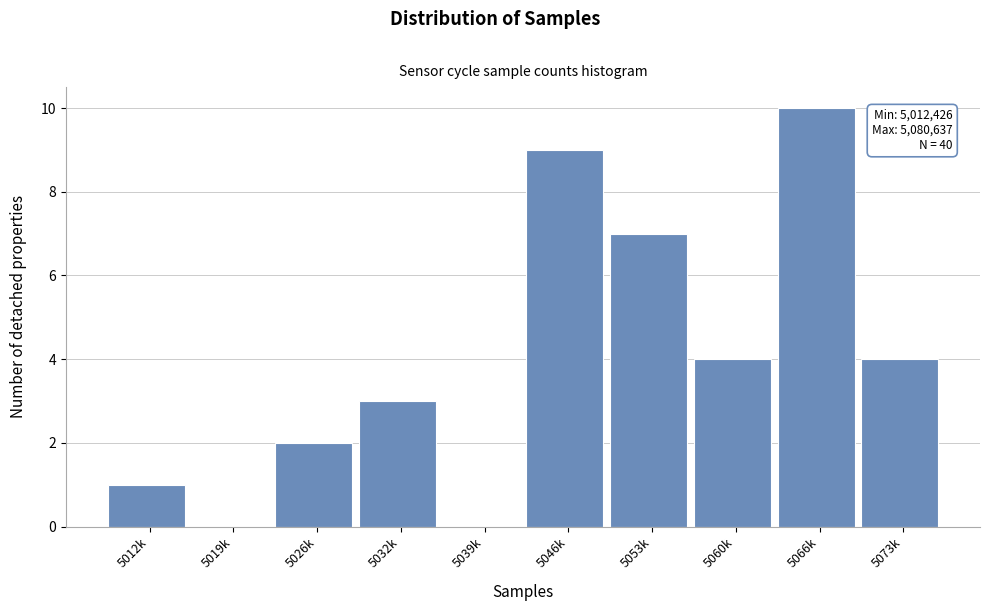

Reading right to left, list all the values displayed in this chart.

5073k=4	5066k=10	5060k=4	5053k=7	5046k=9	5039k=0	5032k=3	5026k=2	5019k=0	5012k=1